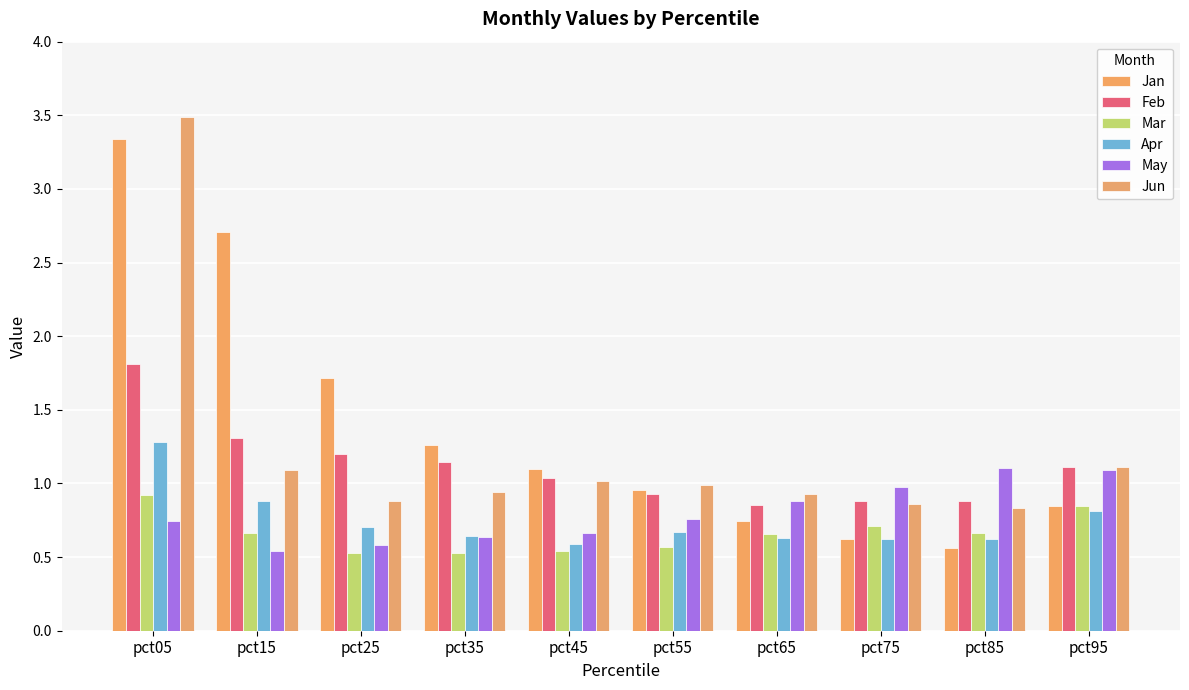

True or false: Feb has a value of 0.9 at pct65.

True